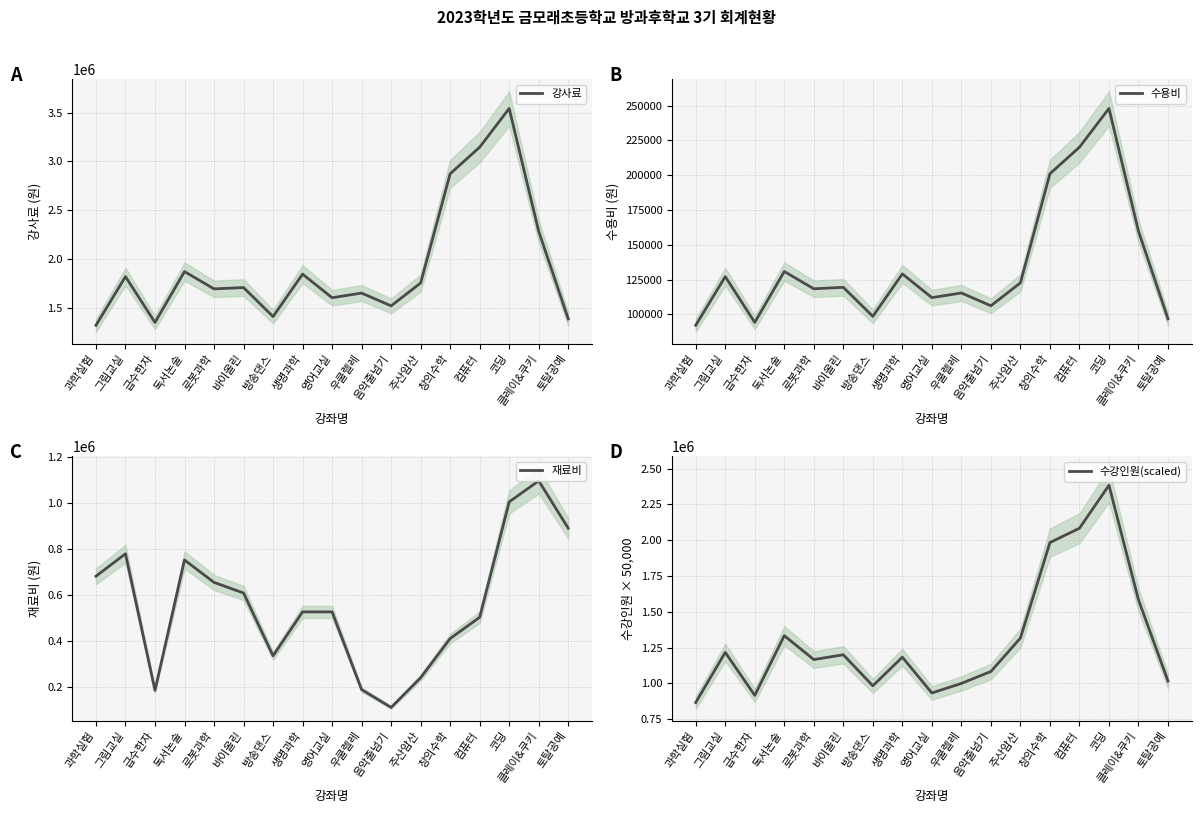

True or false: 수용비 has a value of 115333.3 at 우쿨렐레.

True